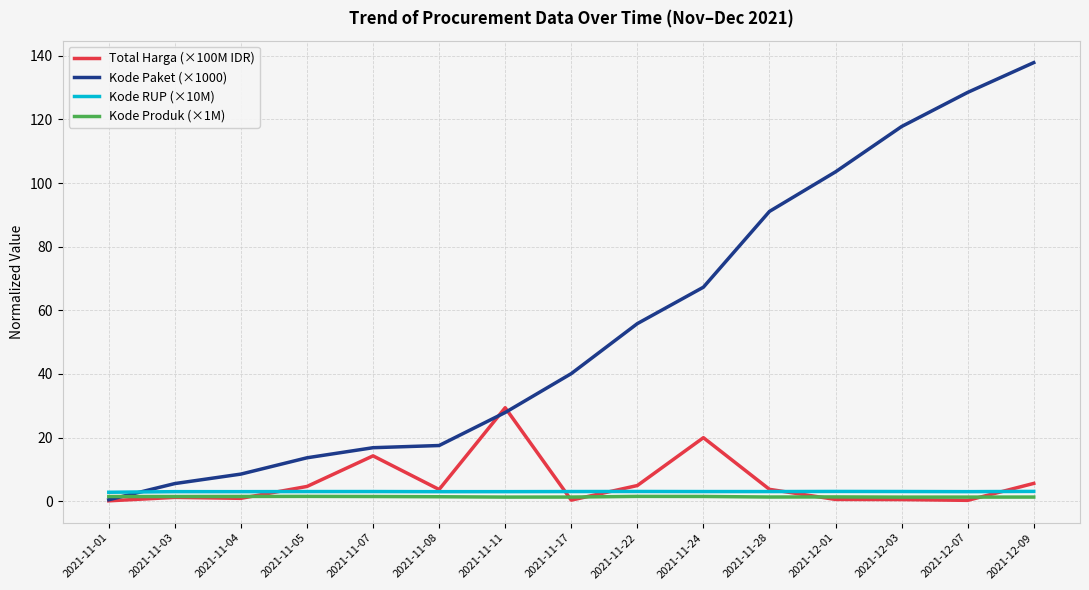

What are all the series names shown in the legend?

Total Harga (×100M IDR), Kode Paket (×1000), Kode RUP (×10M), Kode Produk (×1M)